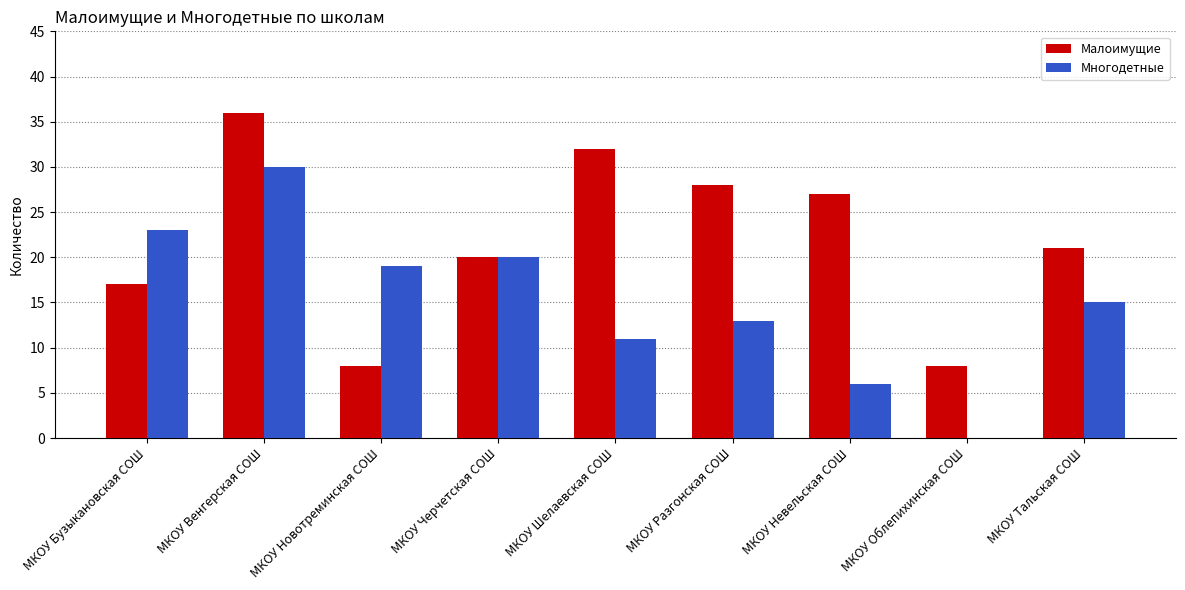

What is the total value across all series at МКОУ Новотреминская СОШ?

27